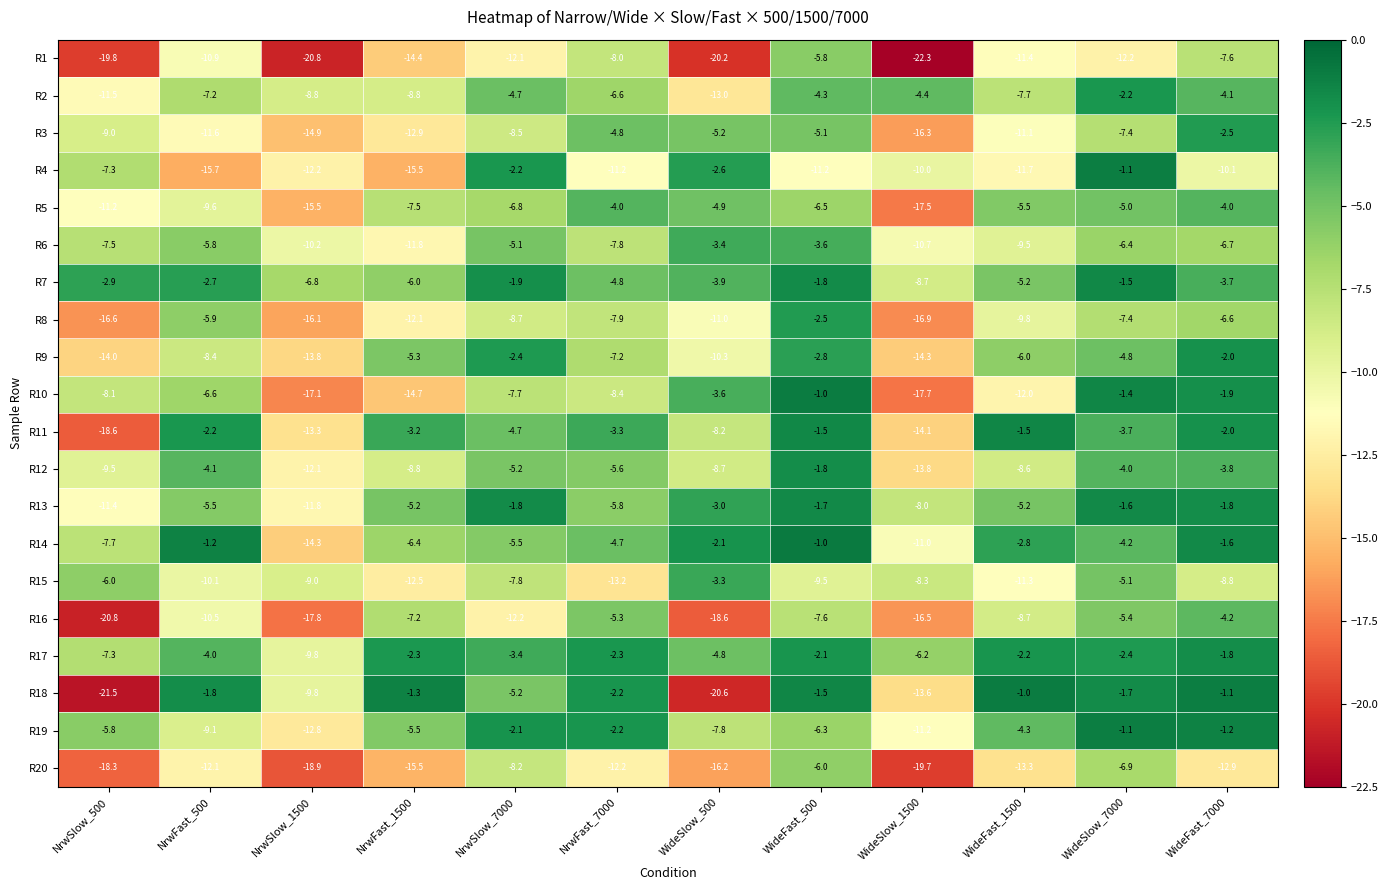

Read the R14 value at WideSlow_7000.

-4.2